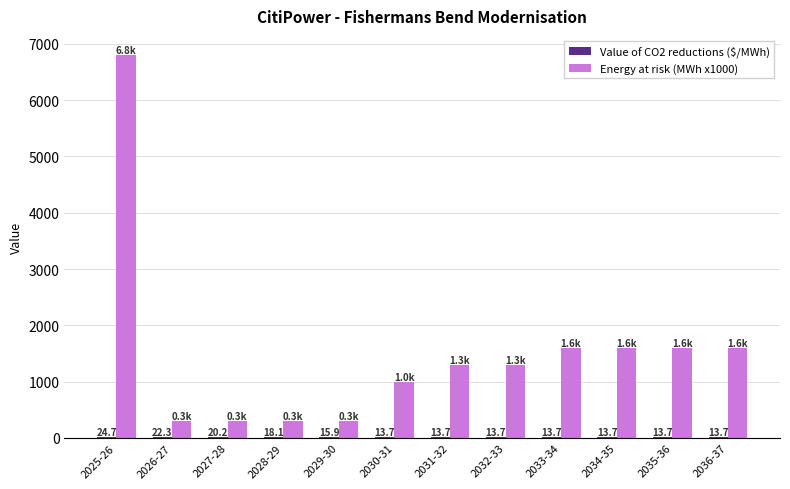

Where does the Energy at risk (MWh x1000) series first go above 1300?

2025-26